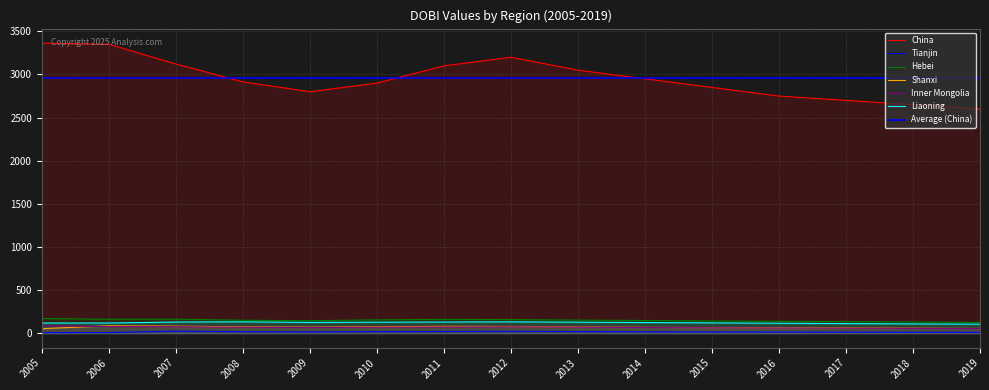

What is the spread (max minus min) of values at 2014?

2934.0